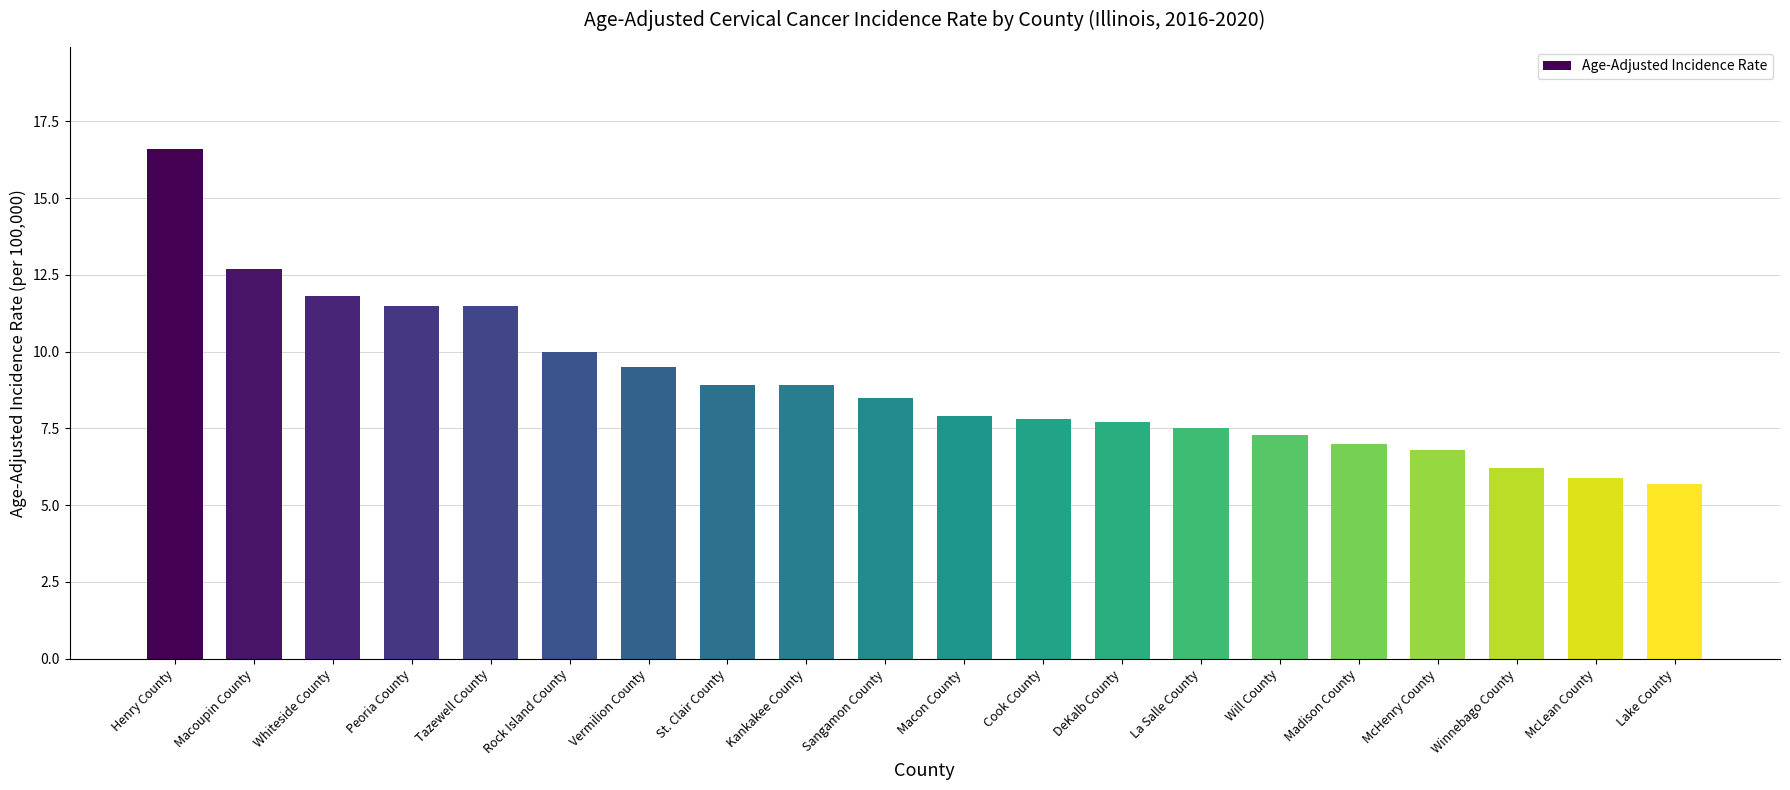

What is the sum of all values?

179.7